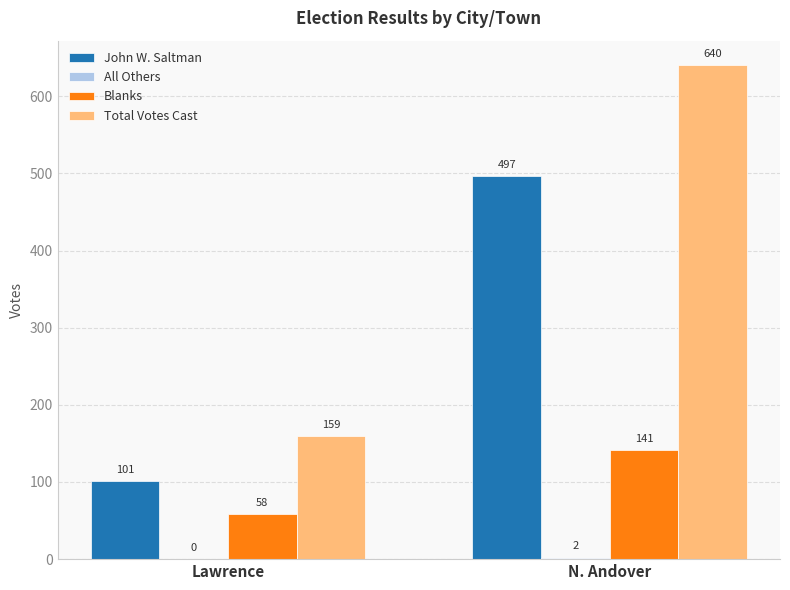

Count the number of categories in the chart.

2